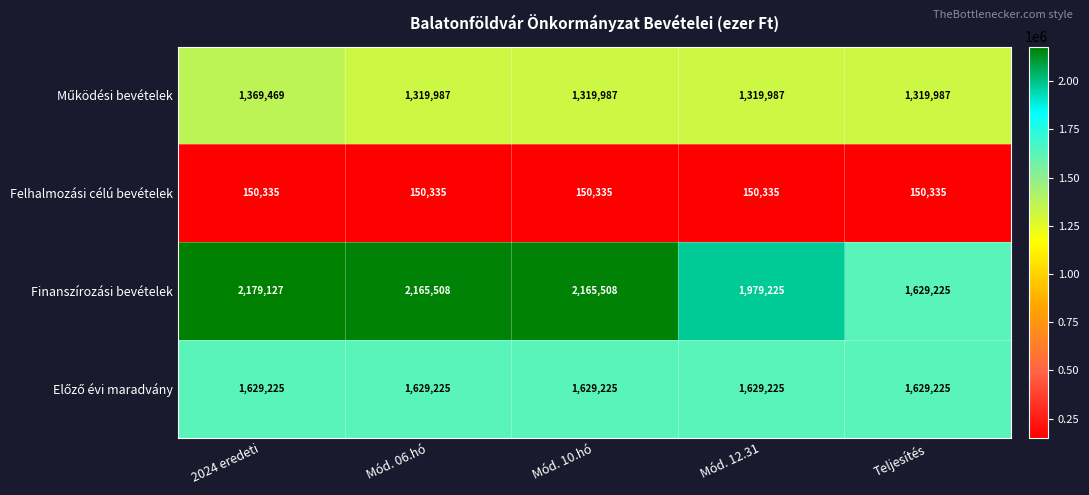

What is the difference between the highest and lowest values at Teljesítés?

1478890